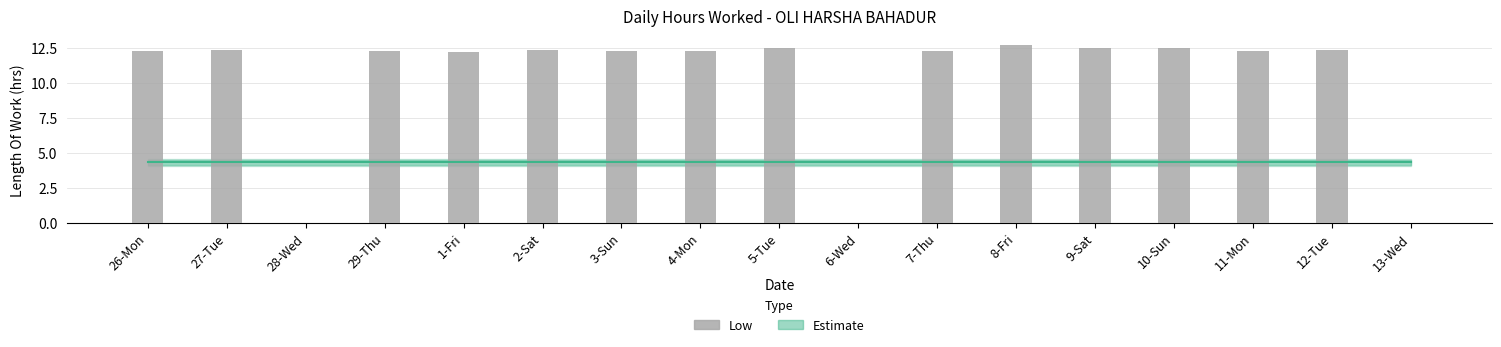

Reading left to right, what are all the values shown in this chart?

26-Mon=12.3	27-Tue=12.4	28-Wed=0.0	29-Thu=12.3	1-Fri=12.2	2-Sat=12.4	3-Sun=12.3	4-Mon=12.3	5-Tue=12.5	6-Wed=0.0	7-Thu=12.3	8-Fri=12.7	9-Sat=12.5	10-Sun=12.6	11-Mon=12.3	12-Tue=12.4	13-Wed=0.0